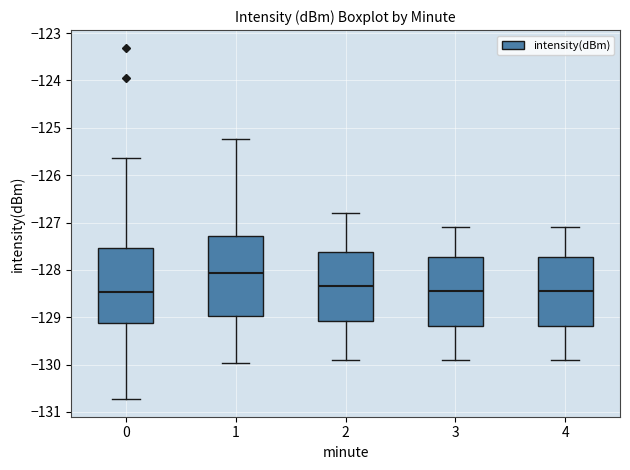

Reading left to right, transcribe this box plot: for each box, give where its median line is, the range the box spans, and where its two whiskers end, as read against the y-axis. The values are not printed on the chart, so give them approximately, as read against the axis.

0: median -128.5, box -129.1 to -127.5, whiskers -130.7 to -125.6
1: median -128.1, box -129.0 to -127.3, whiskers -130.0 to -125.2
2: median -128.3, box -129.1 to -127.6, whiskers -129.9 to -126.8
3: median -128.4, box -129.2 to -127.7, whiskers -129.9 to -127.1
4: median -128.4, box -129.2 to -127.7, whiskers -129.9 to -127.1